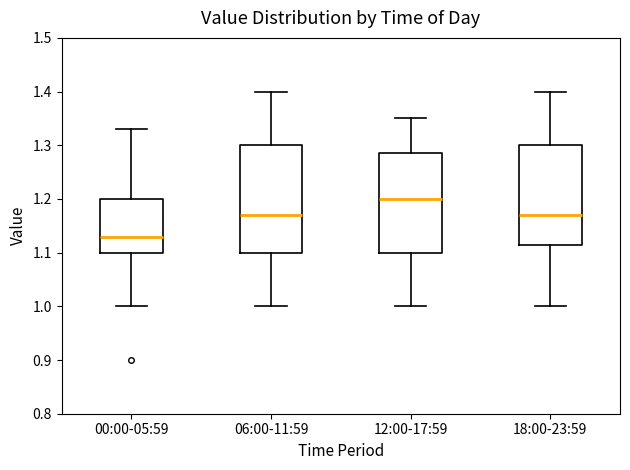

Reading left to right, transcribe this box plot: for each box, give where its median line is, the range the box spans, and where its two whiskers end, as read against the y-axis. The values are not printed on the chart, so give them approximately, as read against the axis.

00:00-05:59: median 1.13, box 1.10 to 1.20, whiskers 1.00 to 1.33
06:00-11:59: median 1.17, box 1.10 to 1.30, whiskers 1.00 to 1.40
12:00-17:59: median 1.20, box 1.10 to 1.29, whiskers 1.00 to 1.35
18:00-23:59: median 1.17, box 1.12 to 1.30, whiskers 1.00 to 1.40